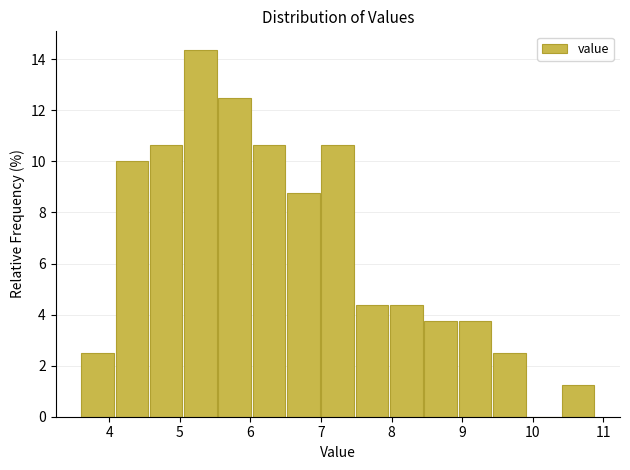

How tall is the bar that spans 6.5 to 7.0 on the x-axis? Neither the bar edges nor the heights are printed on the chart, so give them approximately, as read against the axes.

8.8